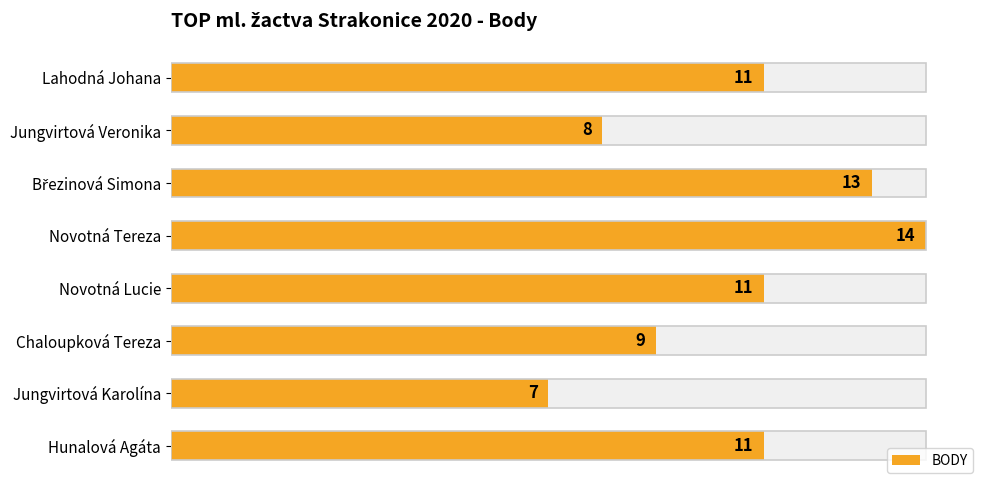

What is the maximum value shown in the chart?

14